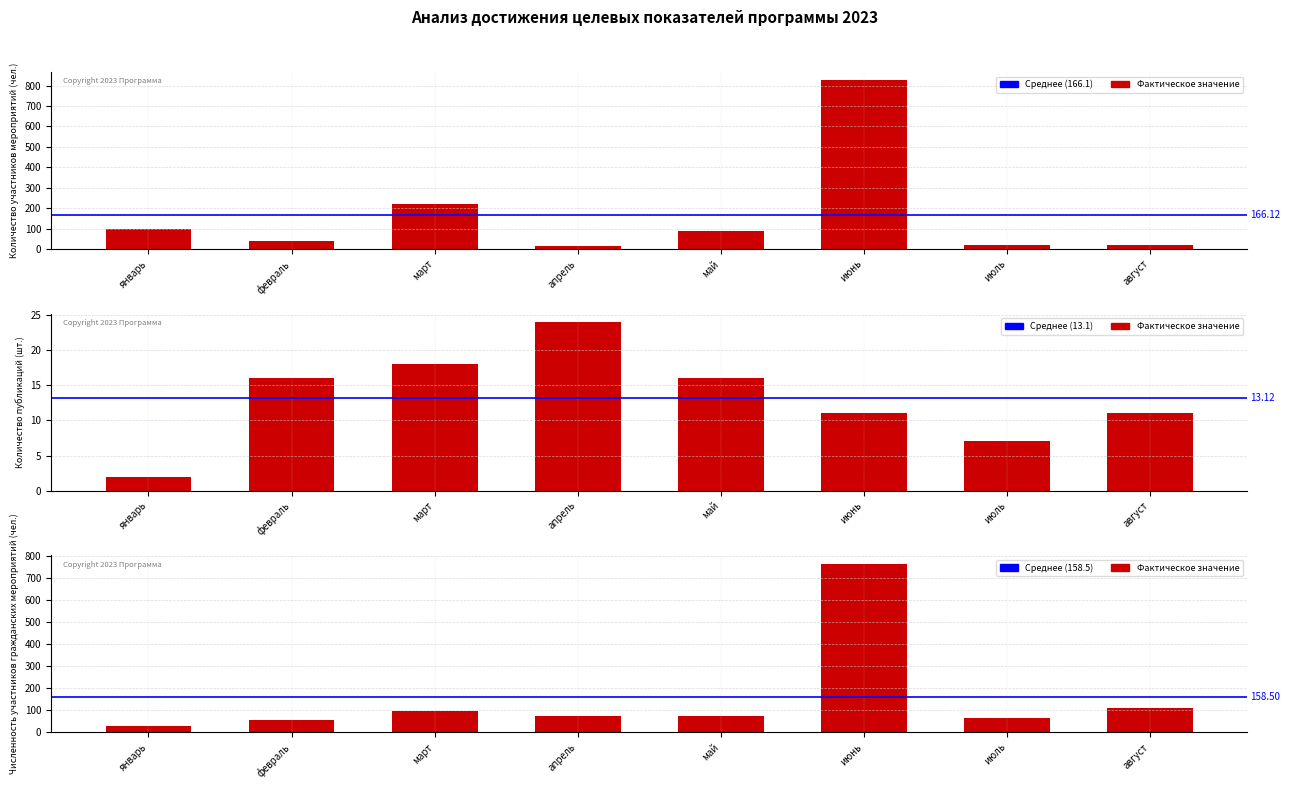

What is the difference between the maximum and minimum values?

810